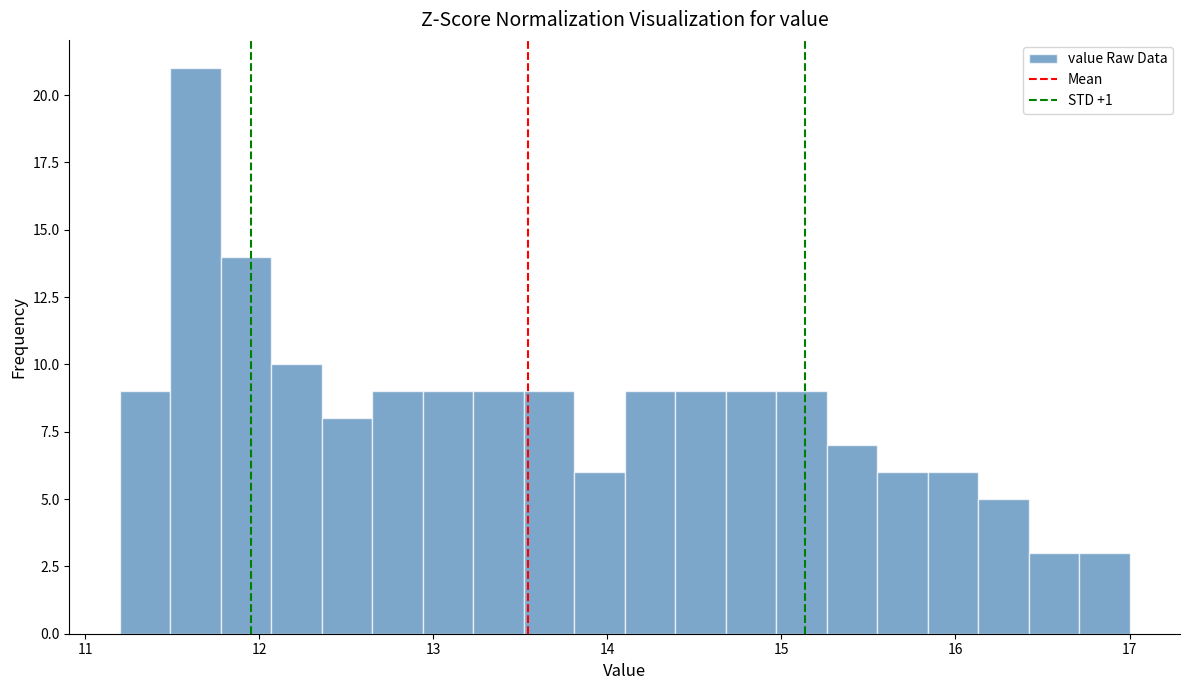

Read against the x-axis, roughly where is the centre of the tallest bar?

11.6